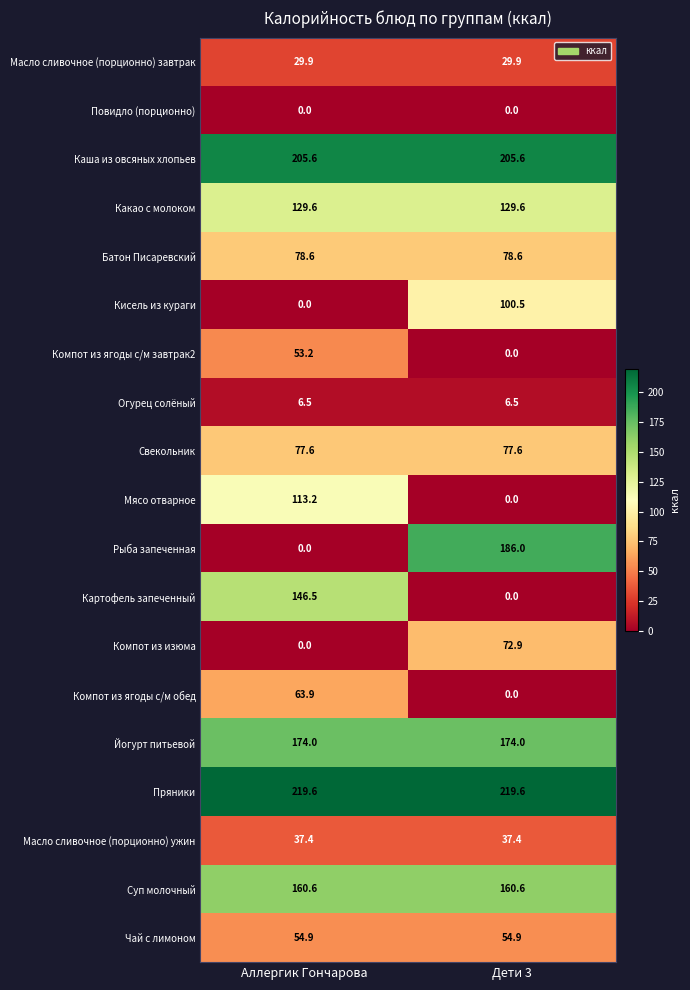

True or false: Пряники has a value of 55.2 at Аллергик Гончарова.

False